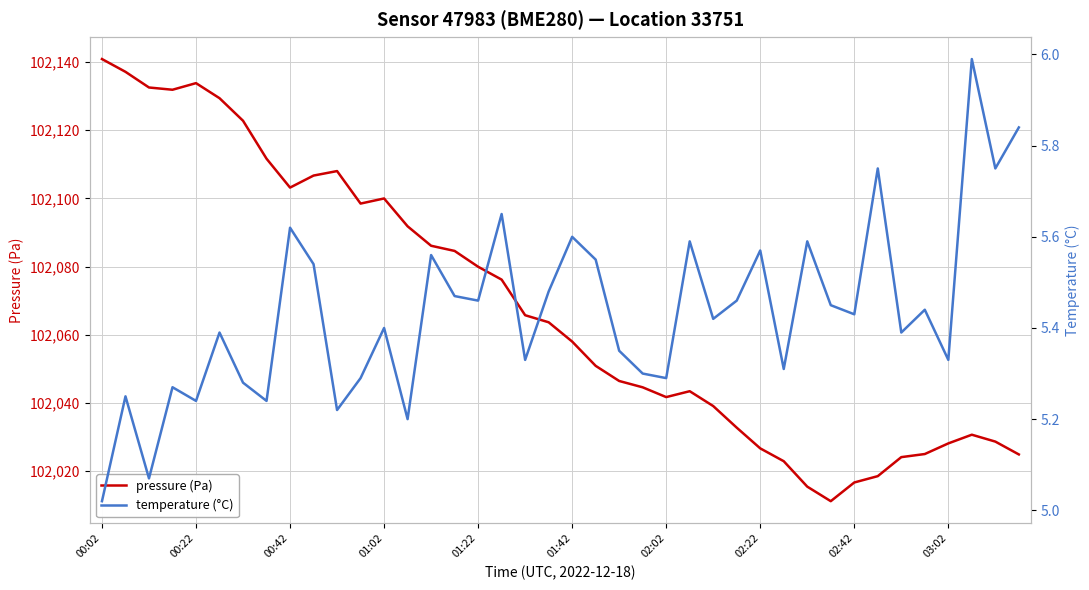

At how many categories does at least one series exceed 96743?

40